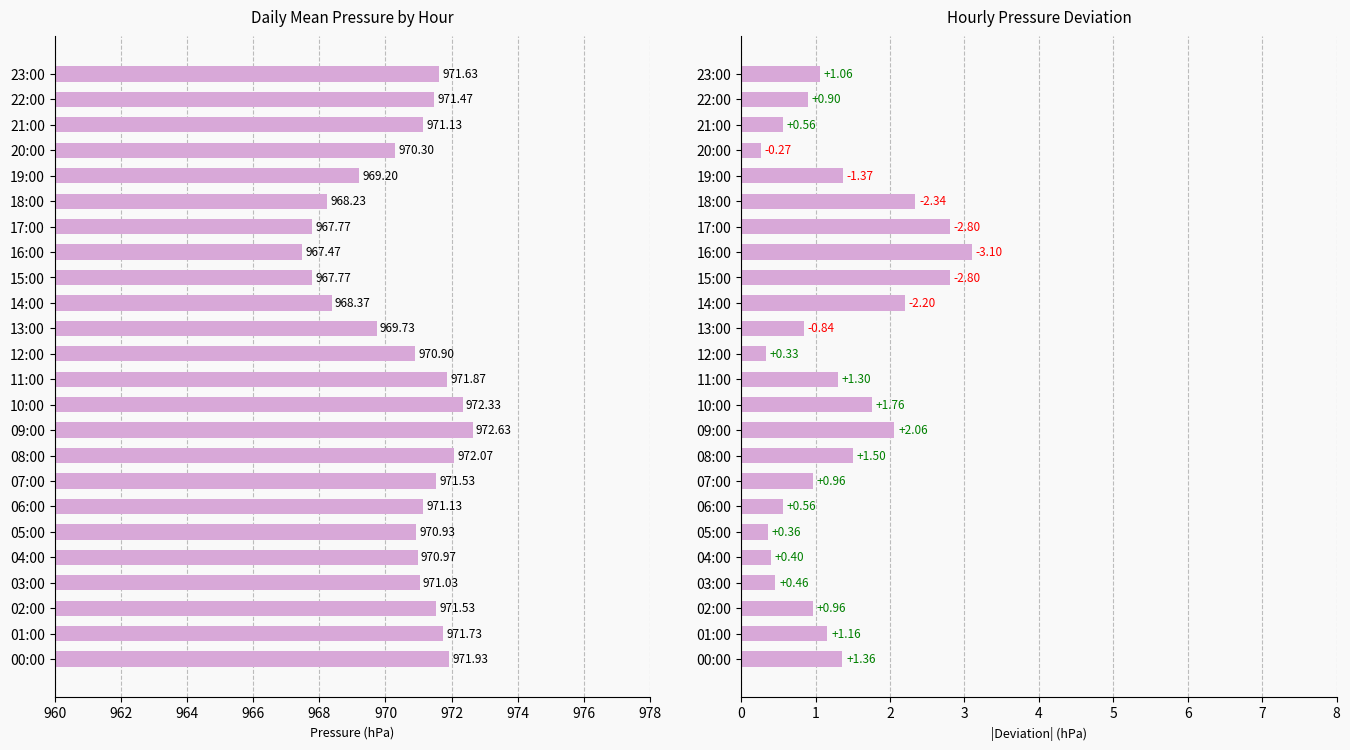

What are all the series names shown in the legend?

Mean Pressure, Pressure Deviation